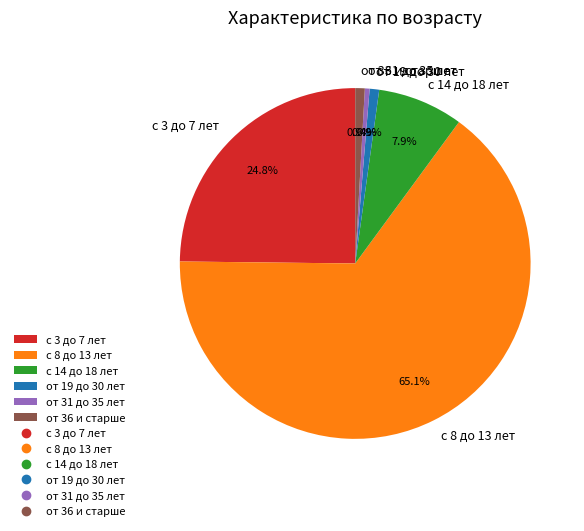

How many segments does this pie chart have?

6